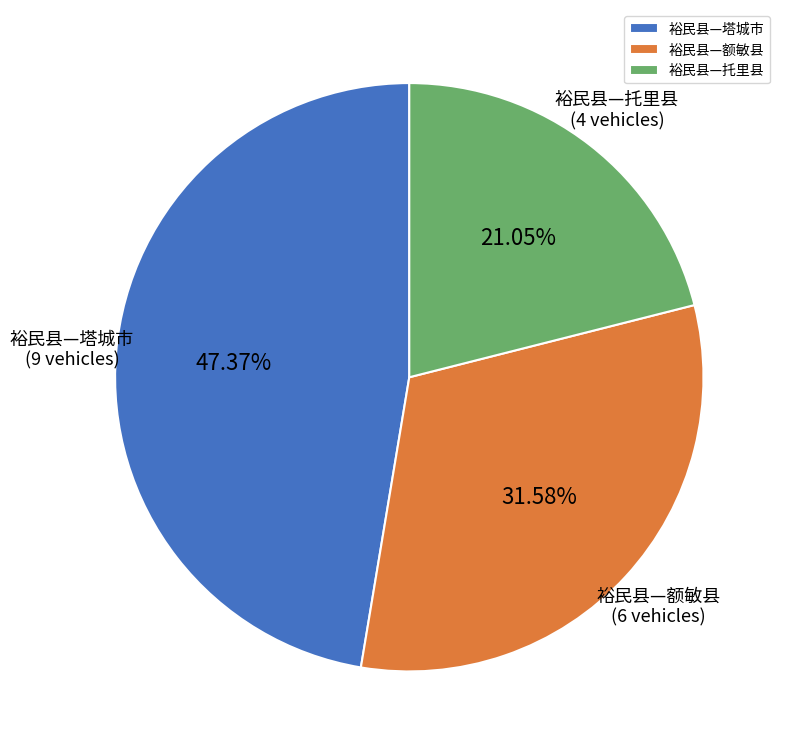

Count the number of slices in the pie.

3